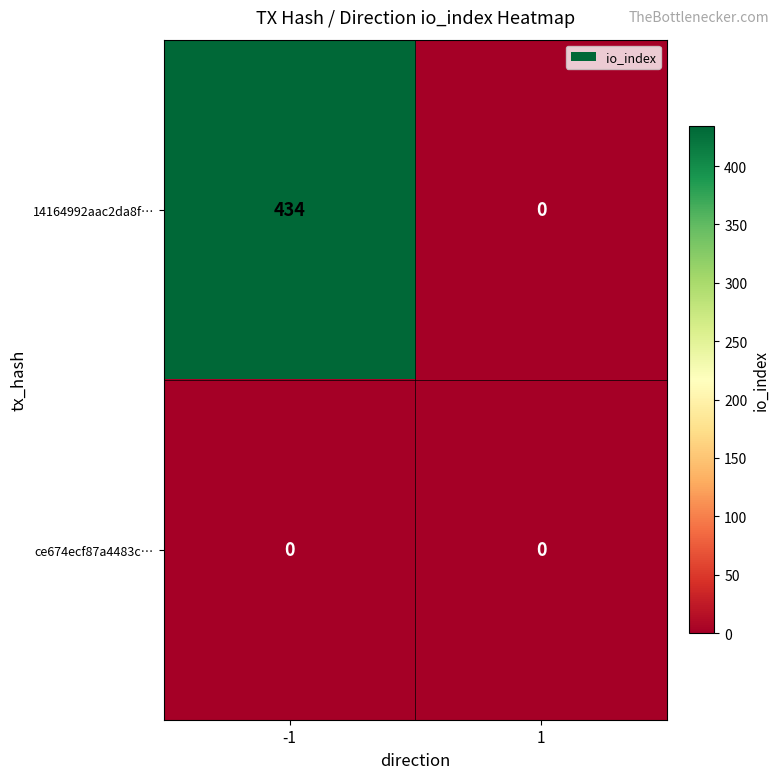

Is it true that ce674ecf87a4483c… equals 0 at 1?

True